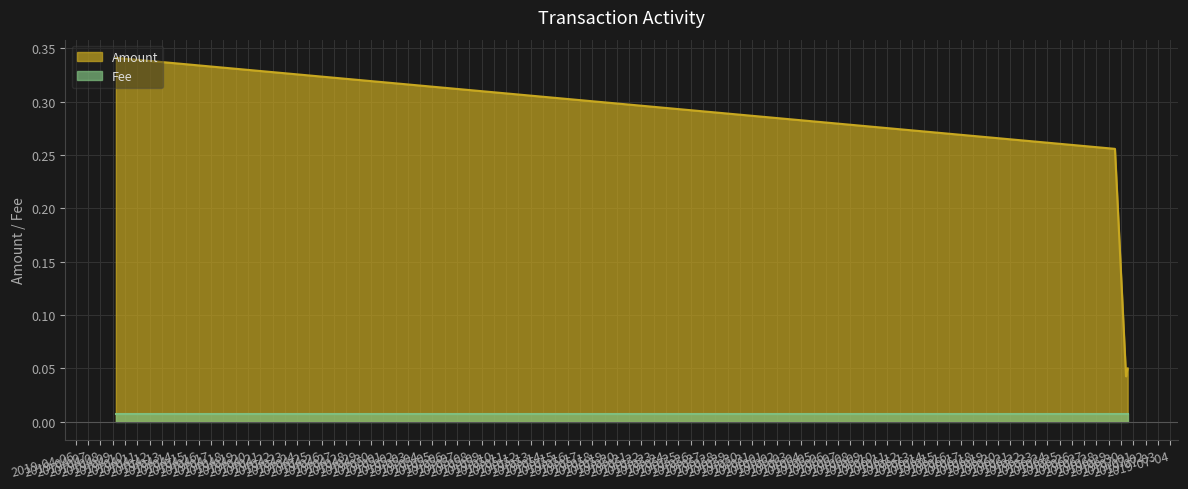

What is the label of the 4th point from the right?

2019-04-09 06:12:44